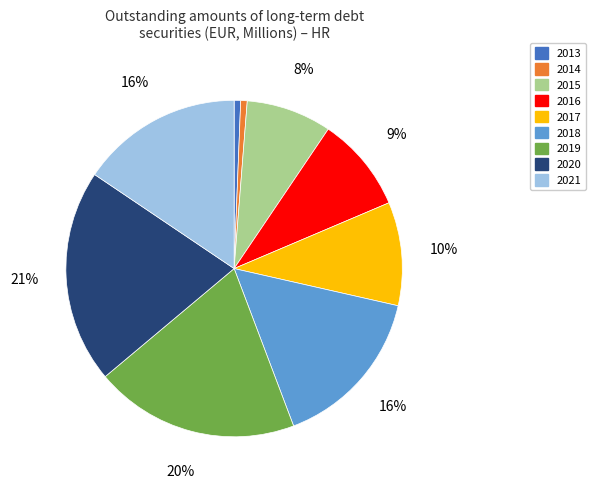

Count the number of slices in the pie.

9